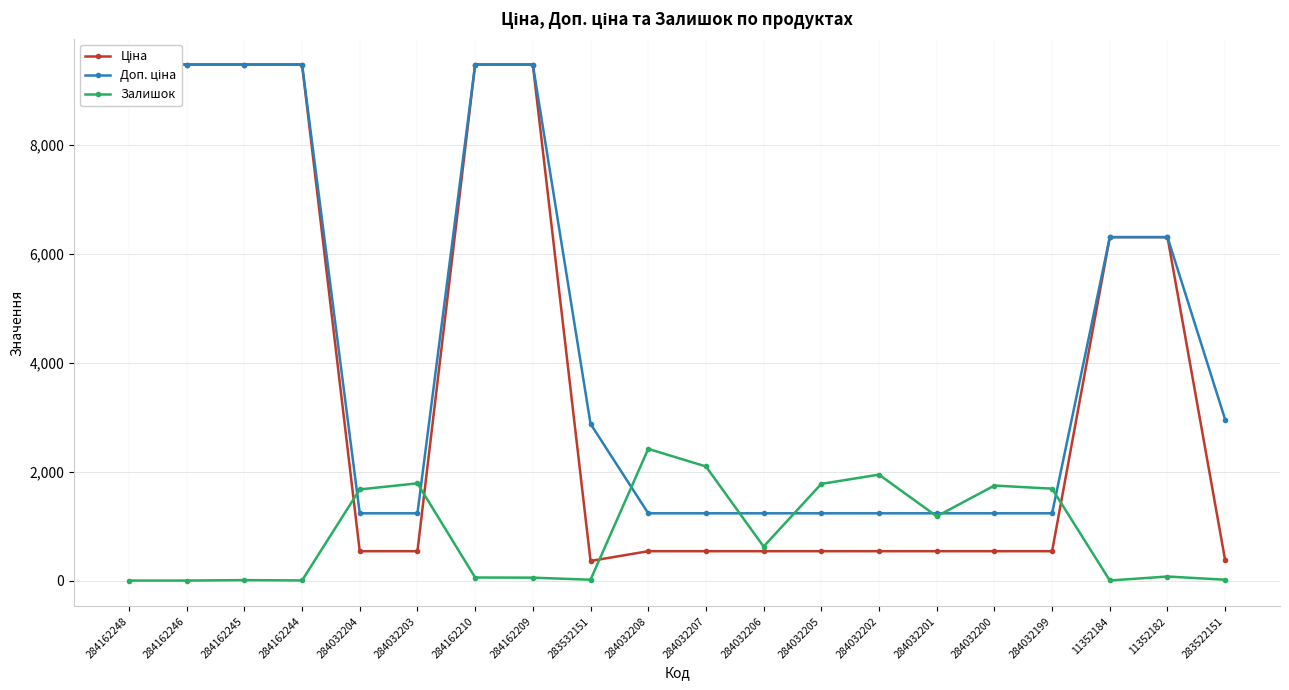

Does the chart display data point markers on the line(s)?

Yes